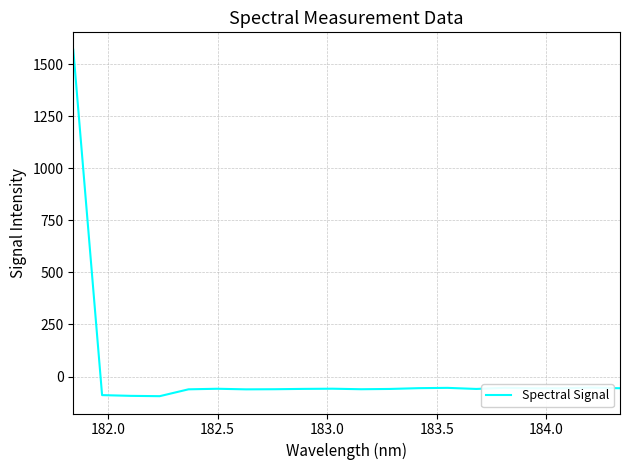

What is the smallest value displayed?

-94.5